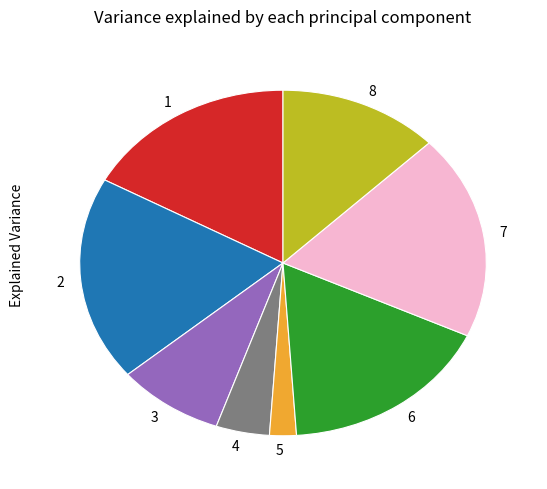

Does any single category account for the majority?

No